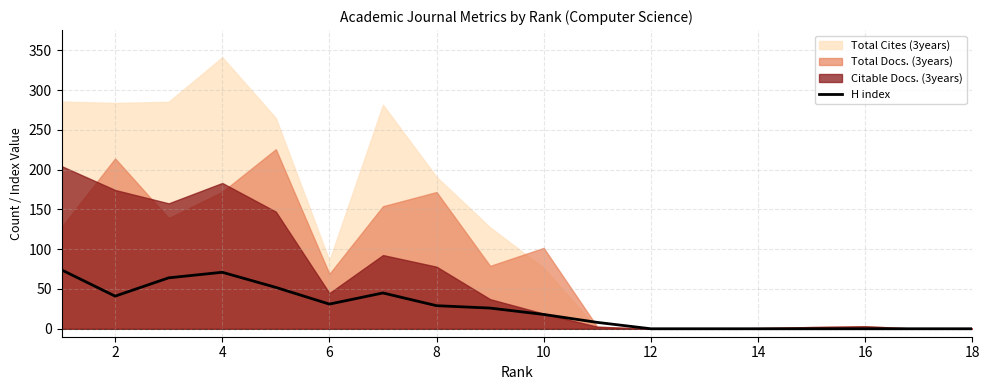

Does the chart have visible grid lines?

Yes